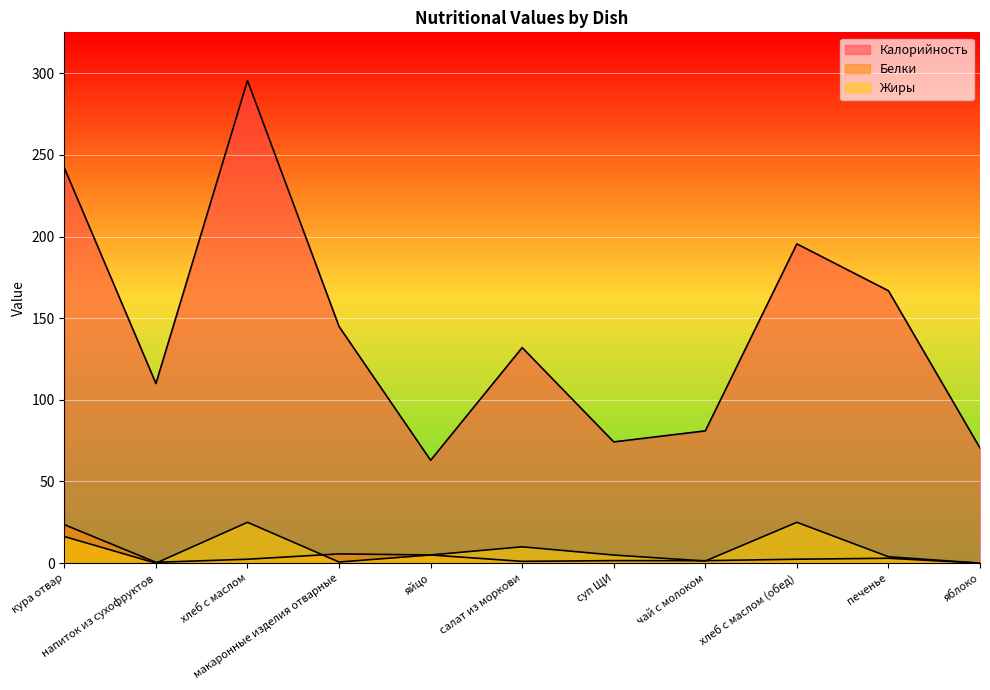

At which label is Жиры closest to 12?

салат из моркови